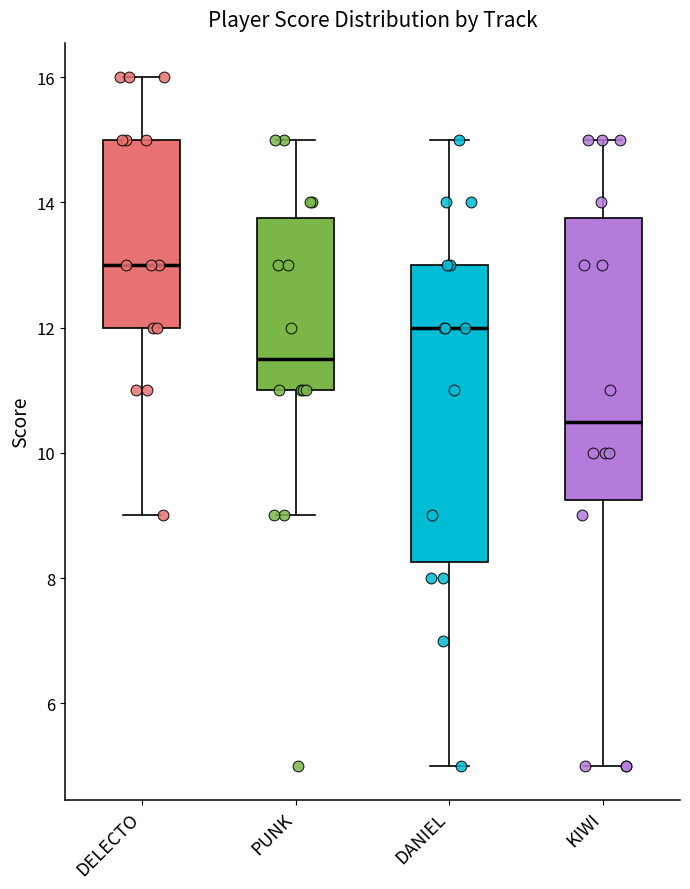

Where is the upper edge of the box for PUNK on the y-axis? The values are not printed on the chart, so give them approximately, as read against the axis.

13.8